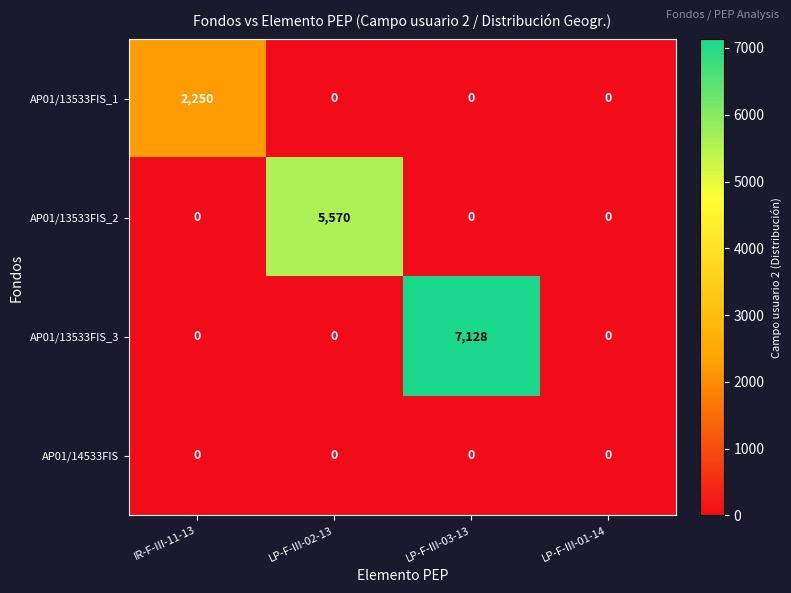

Which series has the largest range (max minus min)?

AP01/13533FIS_3